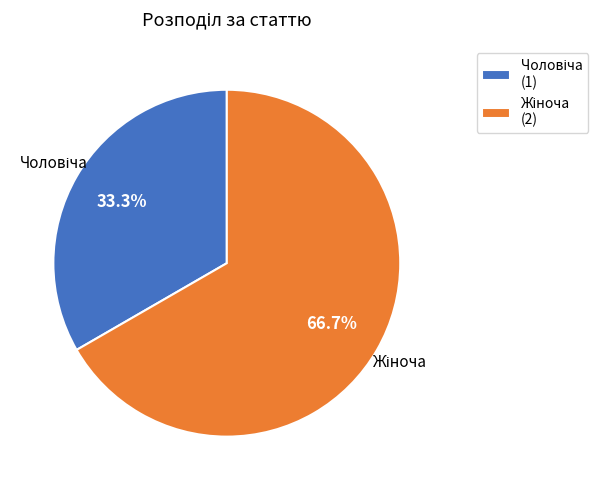

Is there a majority slice in this chart?

Yes